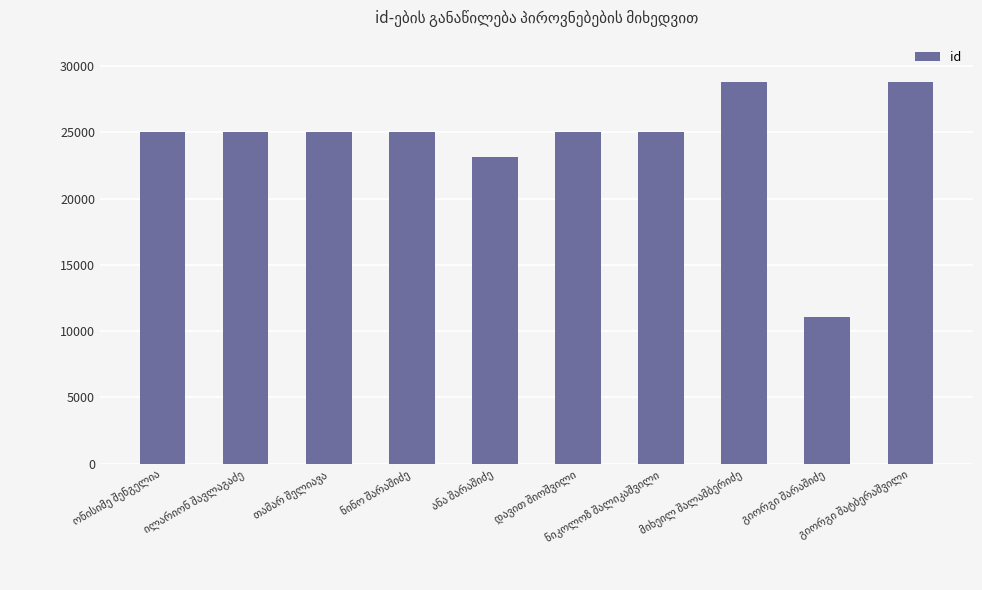

What is the minimum value shown in the chart?

11083